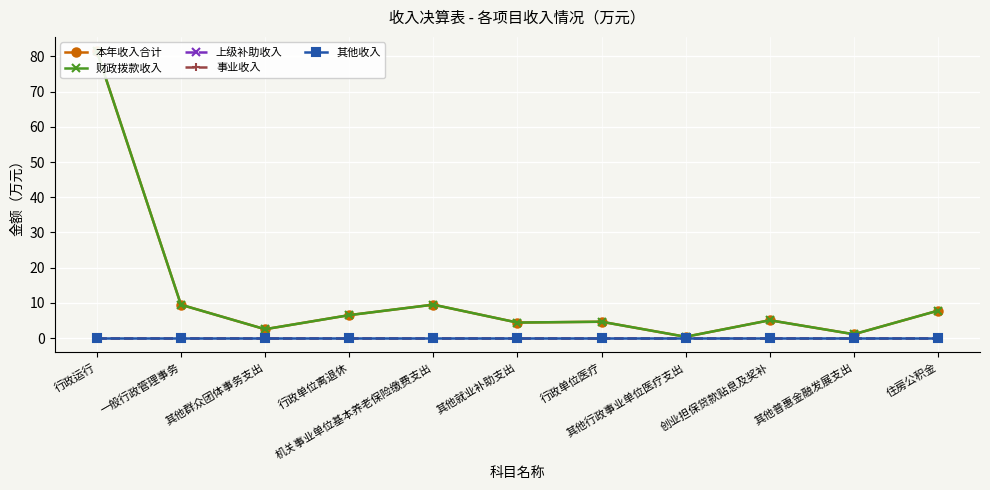

Which series has the largest range (max minus min)?

本年收入合计